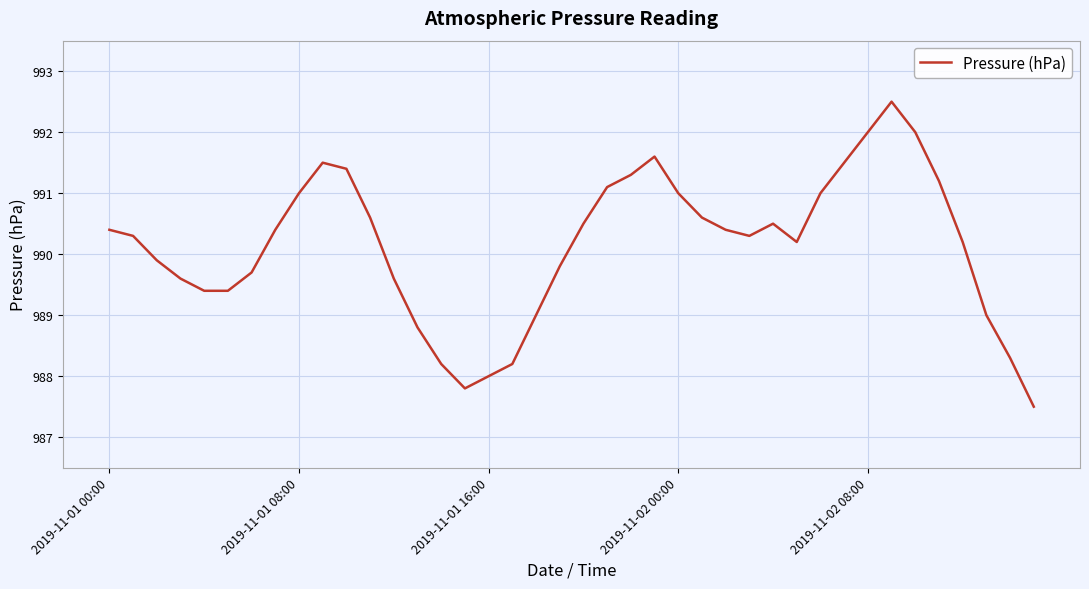

What is the greatest value displayed?

992.5